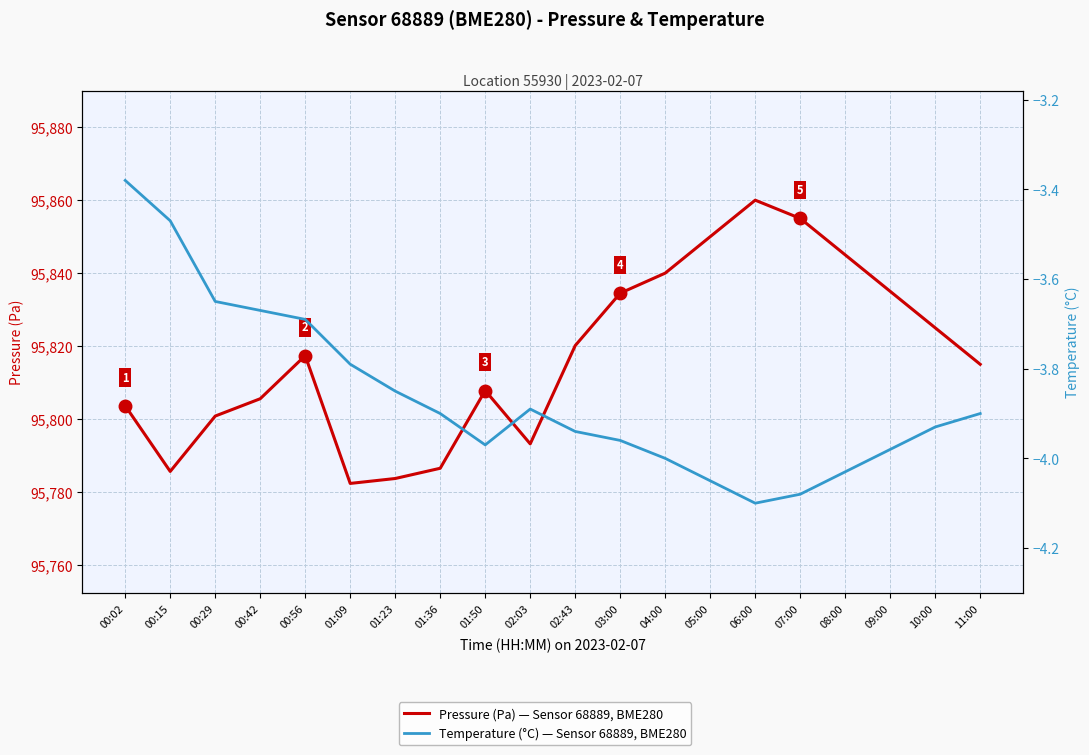

How many values in the Pressure (Pa) — Sensor 68889, BME280 series exceed 95817?

10